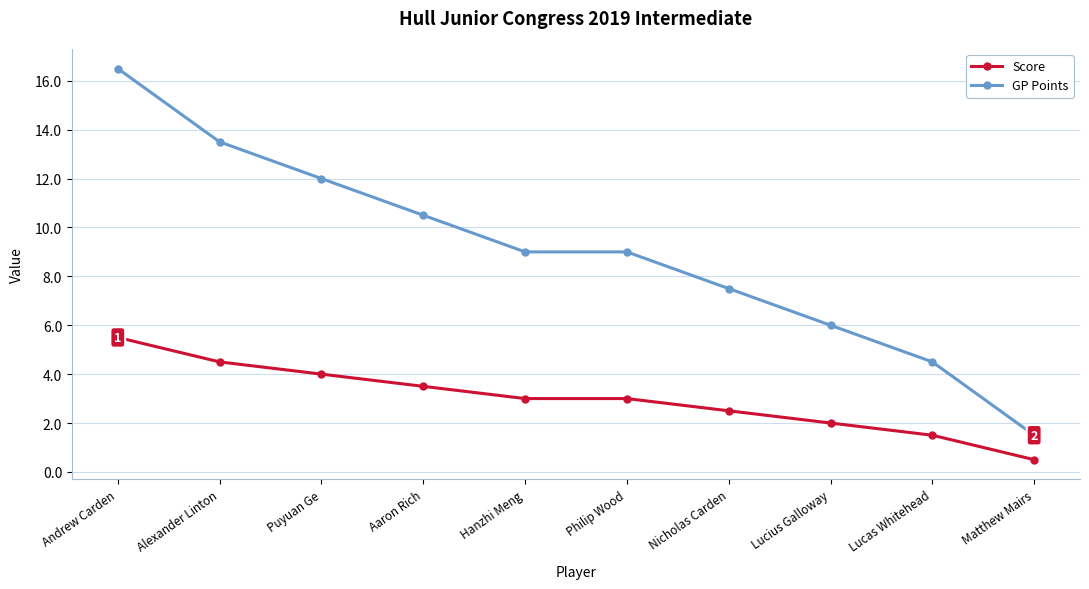

Rank the series by their maximum value, from highest to lowest.

GP Points, Score